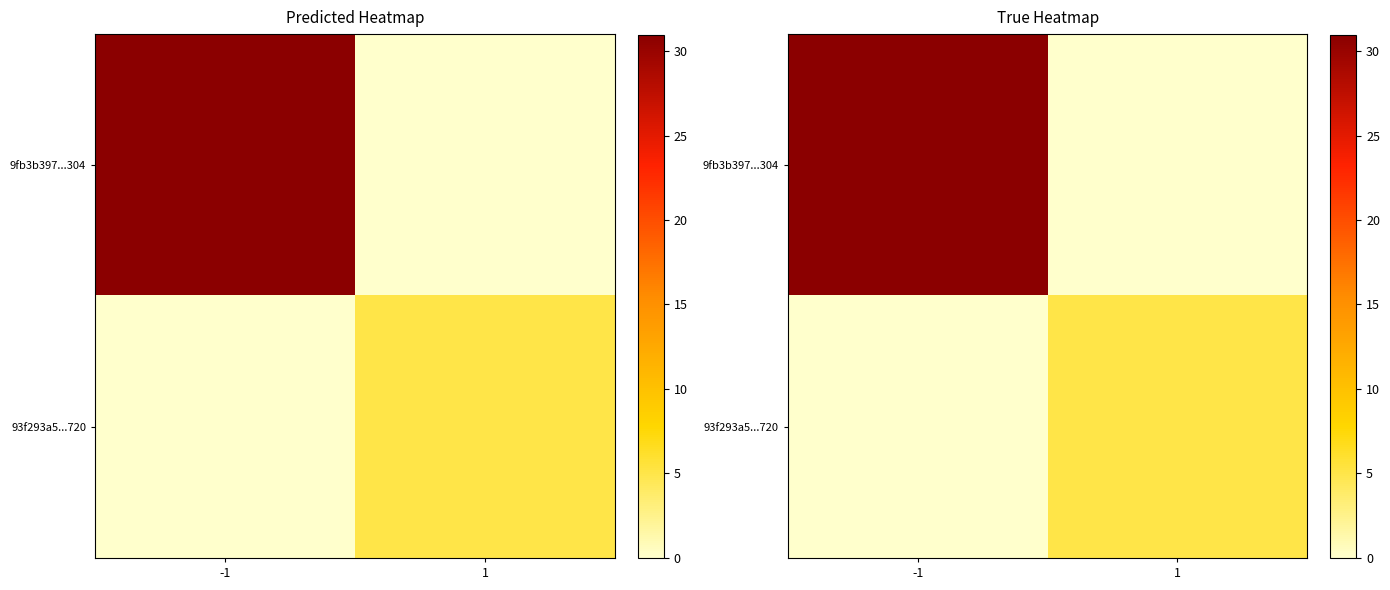

Between -1 and 1, which is larger?

-1